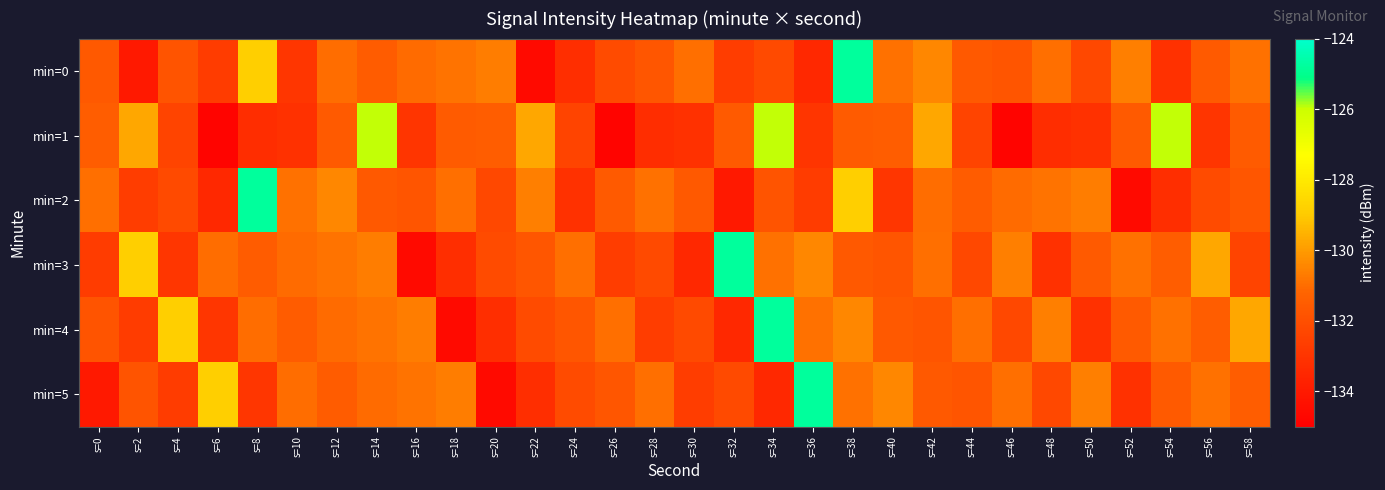

Reading left to right, list all the values displayed in this chart.

min=0: s=0=-131.6	s=2=-134.0	s=4=-131.8	s=6=-132.7	s=8=-128.8	s=10=-132.9	s=12=-131.0	s=14=-131.5	s=16=-131.0	s=18=-130.9	s=20=-130.7	s=22=-134.6	s=24=-133.2	s=26=-132.1	s=28=-131.7	s=30=-130.9	s=32=-132.7	s=34=-132.2	s=36=-133.5	s=38=-124.8	s=40=-130.9	s=42=-130.4	s=44=-131.6	s=46=-131.7	s=48=-130.9	s=50=-132.3	s=52=-130.6	s=54=-133.1	s=56=-131.6	s=58=-130.9
min=1: s=0=-131.5	s=2=-129.7	s=4=-132.4	s=6=-134.8	s=8=-133.2	s=10=-133.1	s=12=-131.6	s=14=-126.0	s=16=-133.0	s=18=-131.6	s=20=-131.5	s=22=-129.7	s=24=-132.4	s=26=-134.8	s=28=-133.2	s=30=-133.1	s=32=-131.6	s=34=-126.0	s=36=-133.0	s=38=-131.6	s=40=-131.5	s=42=-129.7	s=44=-132.4	s=46=-134.8	s=48=-133.2	s=50=-133.1	s=52=-131.6	s=54=-126.0	s=56=-133.0	s=58=-131.6
min=2: s=0=-130.9	s=2=-132.7	s=4=-132.2	s=6=-133.5	s=8=-124.8	s=10=-130.9	s=12=-130.4	s=14=-131.6	s=16=-131.7	s=18=-130.9	s=20=-132.3	s=22=-130.6	s=24=-133.1	s=26=-131.6	s=28=-130.9	s=30=-131.6	s=32=-134.0	s=34=-131.8	s=36=-132.7	s=38=-128.8	s=40=-132.9	s=42=-131.0	s=44=-131.5	s=46=-131.0	s=48=-130.9	s=50=-130.7	s=52=-134.6	s=54=-133.2	s=56=-132.1	s=58=-131.7
min=3: s=0=-132.7	s=2=-128.8	s=4=-132.9	s=6=-131.0	s=8=-131.5	s=10=-131.0	s=12=-130.9	s=14=-130.7	s=16=-134.6	s=18=-133.2	s=20=-132.1	s=22=-131.7	s=24=-130.9	s=26=-132.7	s=28=-132.2	s=30=-133.5	s=32=-124.8	s=34=-130.9	s=36=-130.4	s=38=-131.6	s=40=-131.7	s=42=-130.9	s=44=-132.3	s=46=-130.6	s=48=-133.1	s=50=-131.6	s=52=-130.9	s=54=-131.5	s=56=-129.7	s=58=-132.4
min=4: s=0=-131.8	s=2=-132.7	s=4=-128.8	s=6=-132.9	s=8=-131.0	s=10=-131.5	s=12=-131.0	s=14=-130.9	s=16=-130.7	s=18=-134.6	s=20=-133.2	s=22=-132.1	s=24=-131.7	s=26=-130.9	s=28=-132.7	s=30=-132.2	s=32=-133.5	s=34=-124.8	s=36=-130.9	s=38=-130.4	s=40=-131.6	s=42=-131.7	s=44=-130.9	s=46=-132.3	s=48=-130.6	s=50=-133.1	s=52=-131.6	s=54=-130.9	s=56=-131.5	s=58=-129.7
min=5: s=0=-134.0	s=2=-131.8	s=4=-132.7	s=6=-128.8	s=8=-132.9	s=10=-131.0	s=12=-131.5	s=14=-131.0	s=16=-130.9	s=18=-130.7	s=20=-134.6	s=22=-133.2	s=24=-132.1	s=26=-131.7	s=28=-130.9	s=30=-132.7	s=32=-132.2	s=34=-133.5	s=36=-124.8	s=38=-130.9	s=40=-130.4	s=42=-131.6	s=44=-131.7	s=46=-130.9	s=48=-132.3	s=50=-130.6	s=52=-133.1	s=54=-131.6	s=56=-130.9	s=58=-131.5